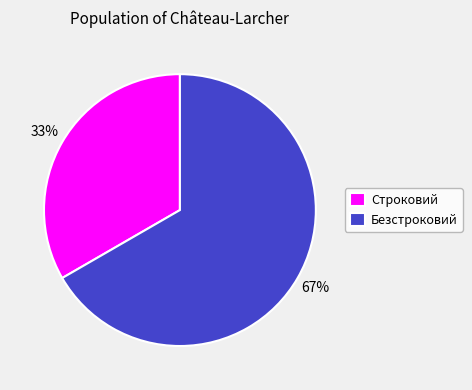

To the nearest percent, what portion does Строковий represent?

33%